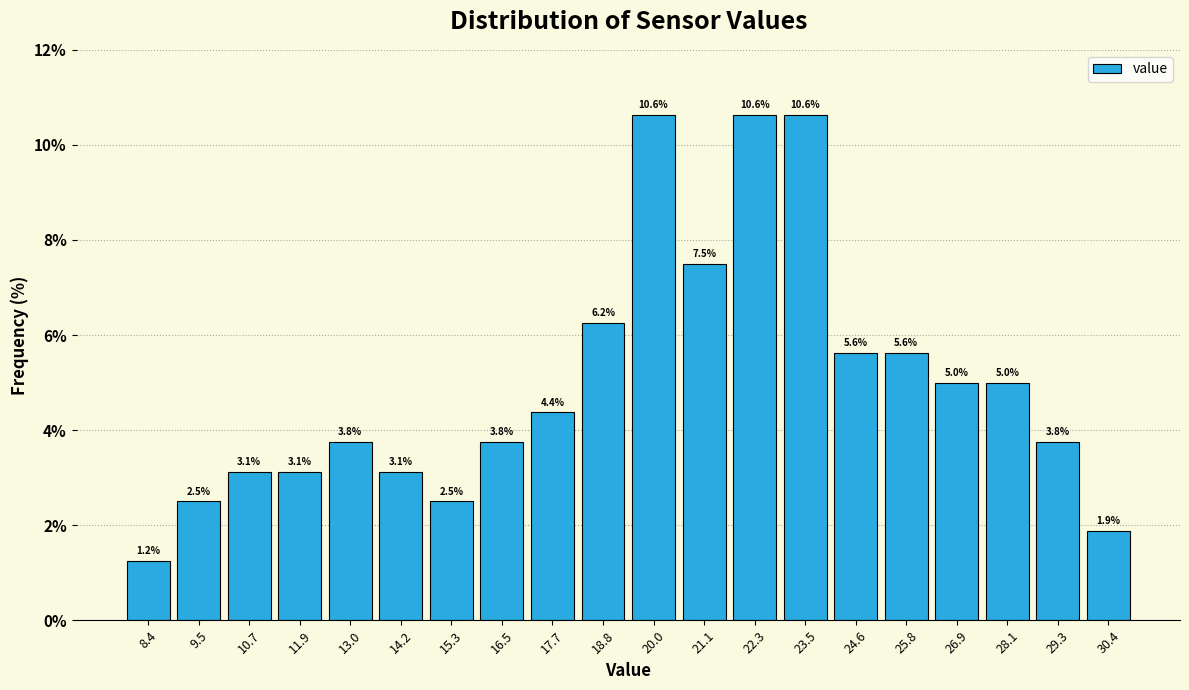

Reading left to right, list every bar in this chart as the range it spans on the x-axis followed by its height. The bar edges are not printed on the chart, so give them approximately, as read against the axis.

7.80 to 8.96: 1.2
8.96 to 10.12: 2.5
10.12 to 11.28: 3.1
11.28 to 12.44: 3.1
12.44 to 13.60: 3.8
13.60 to 14.76: 3.1
14.76 to 15.92: 2.5
15.92 to 17.08: 3.8
17.08 to 18.24: 4.4
18.24 to 19.40: 6.2
19.40 to 20.56: 10.6
20.56 to 21.72: 7.5
21.72 to 22.88: 10.6
22.88 to 24.04: 10.6
24.04 to 25.20: 5.6
25.20 to 26.36: 5.6
26.36 to 27.52: 5.0
27.52 to 28.68: 5.0
28.68 to 29.84: 3.8
29.84 to 31.00: 1.9